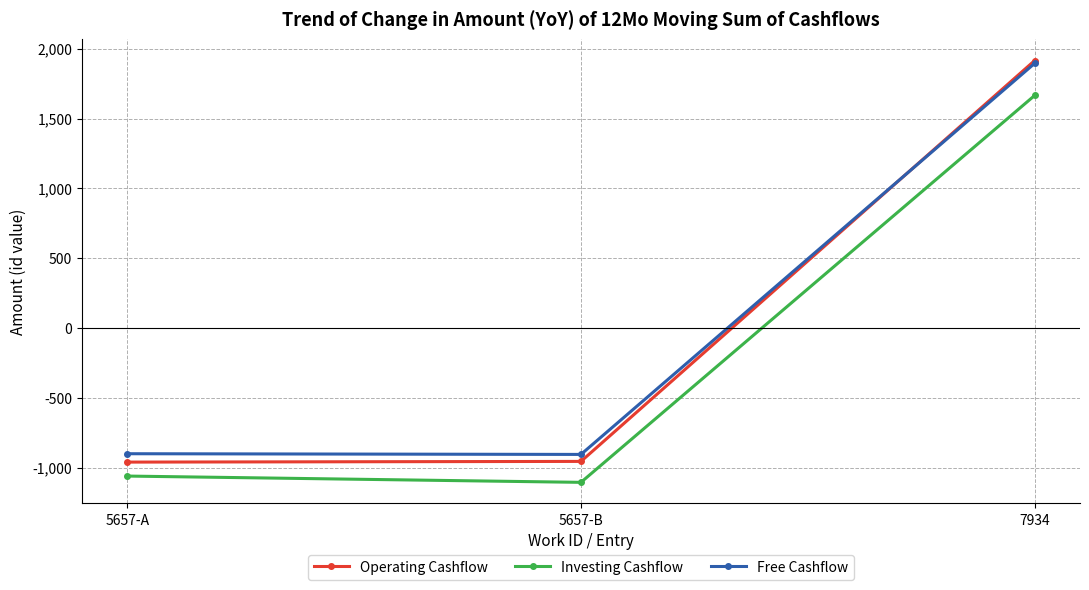

How many data points does each series have?

3